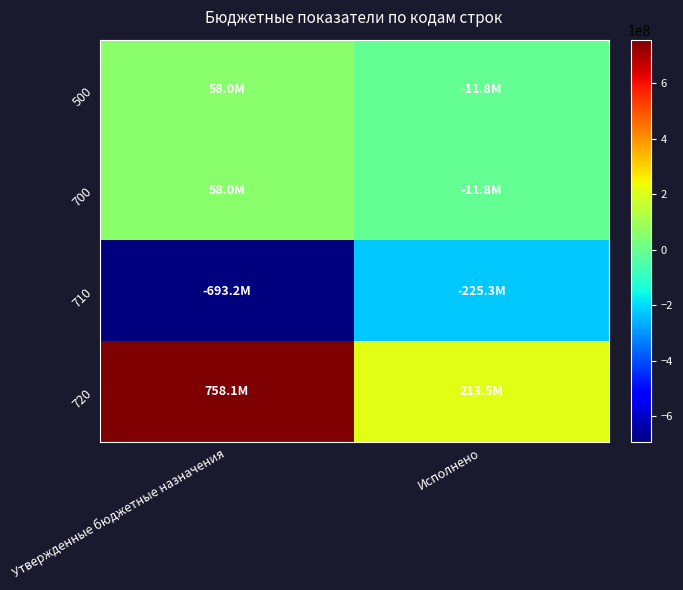

What is the smallest value displayed?

-693216103.8